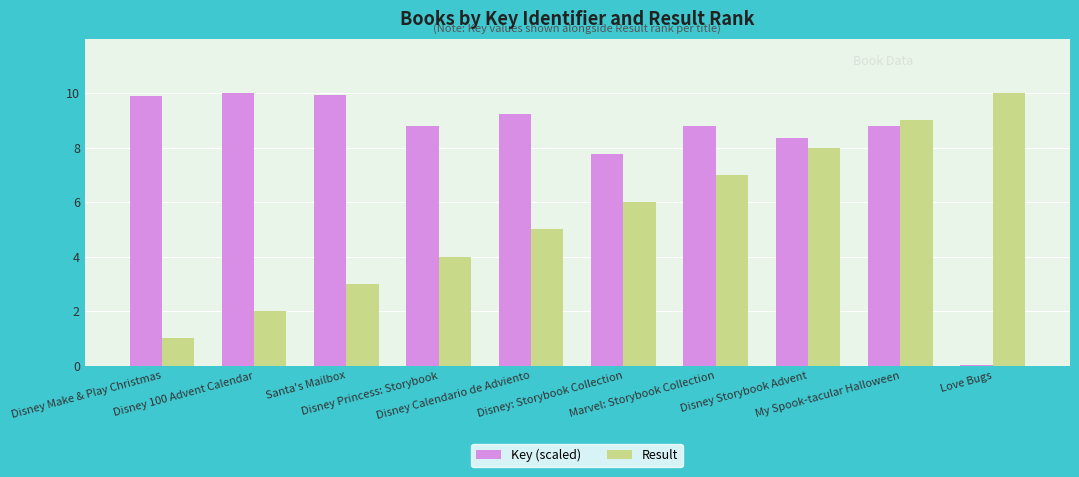

The value of Key (scaled) at Disney: Storybook Collection is 11.4. True or false?

False